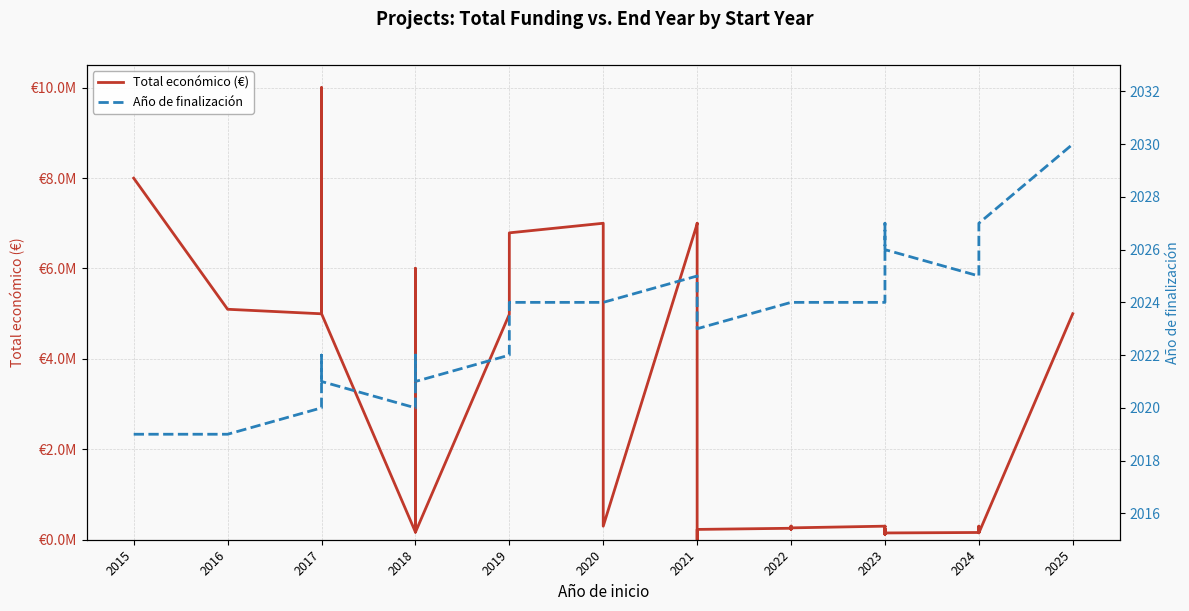

How many interior local peaks does the Total económico (€) series have?

12